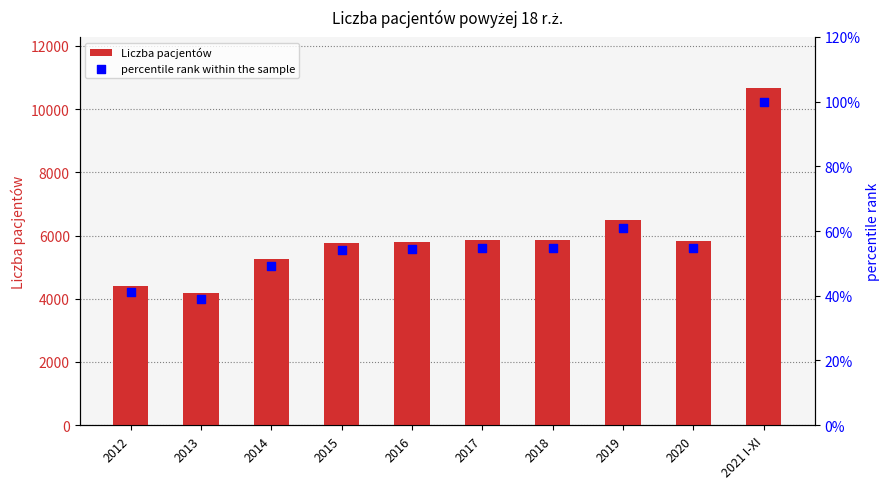

What is the total value across all series at 2019?

6557.8